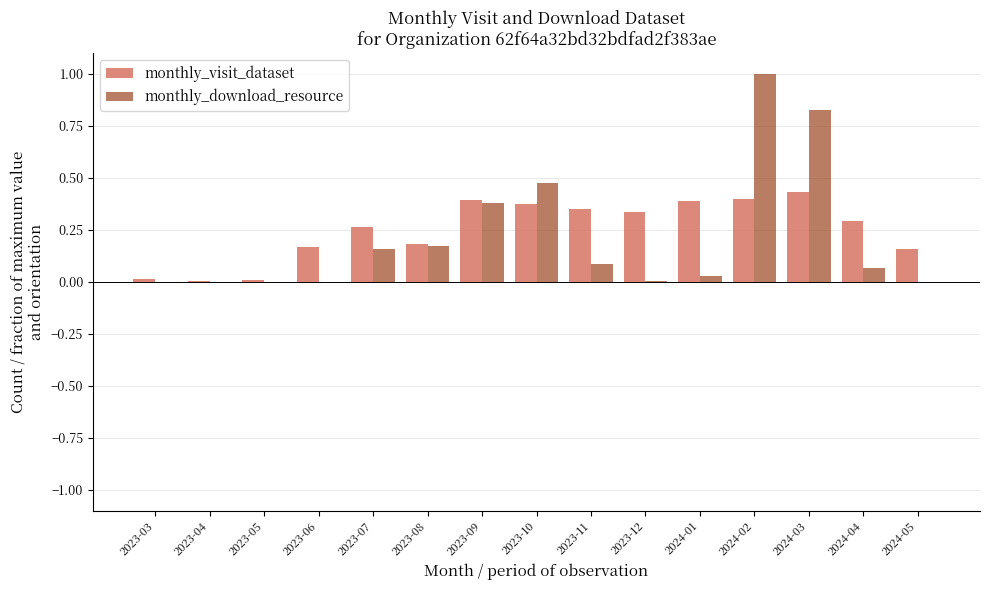

Which series changed the most between 2023-03 and 2024-02?

monthly_download_resource